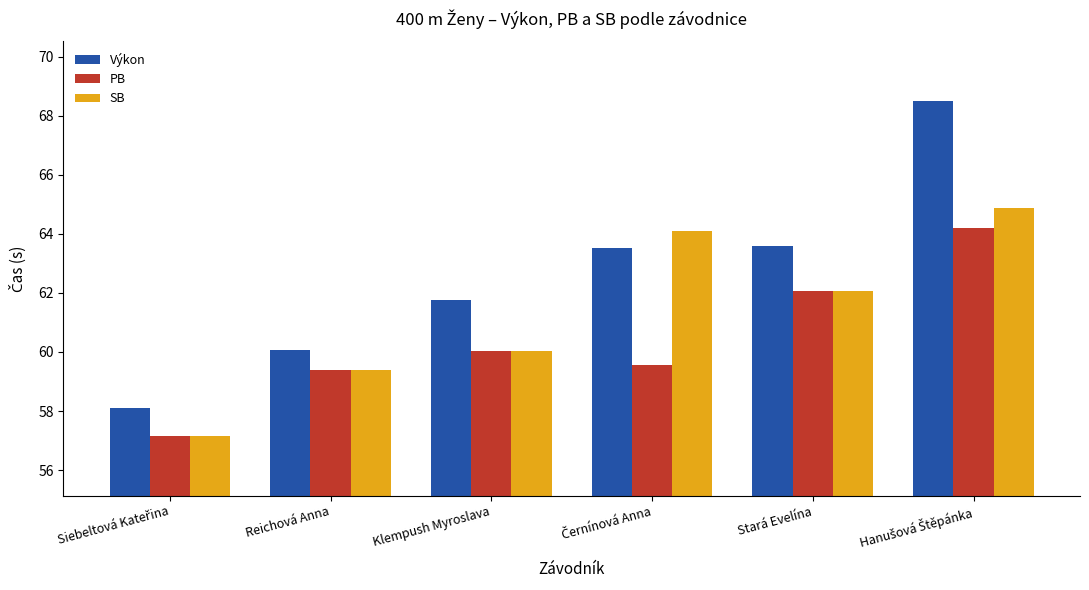

How many data points in PB are less than 60?

3